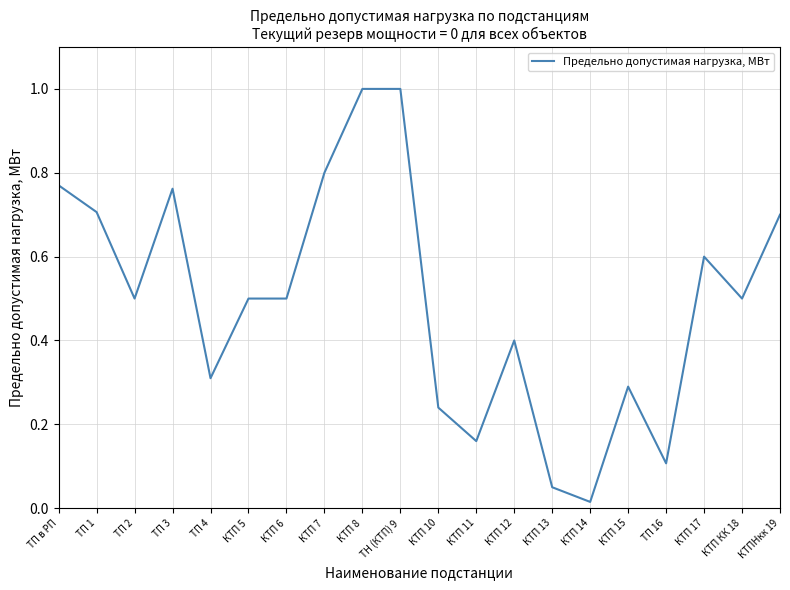

What position from the left is КТП 11?

12